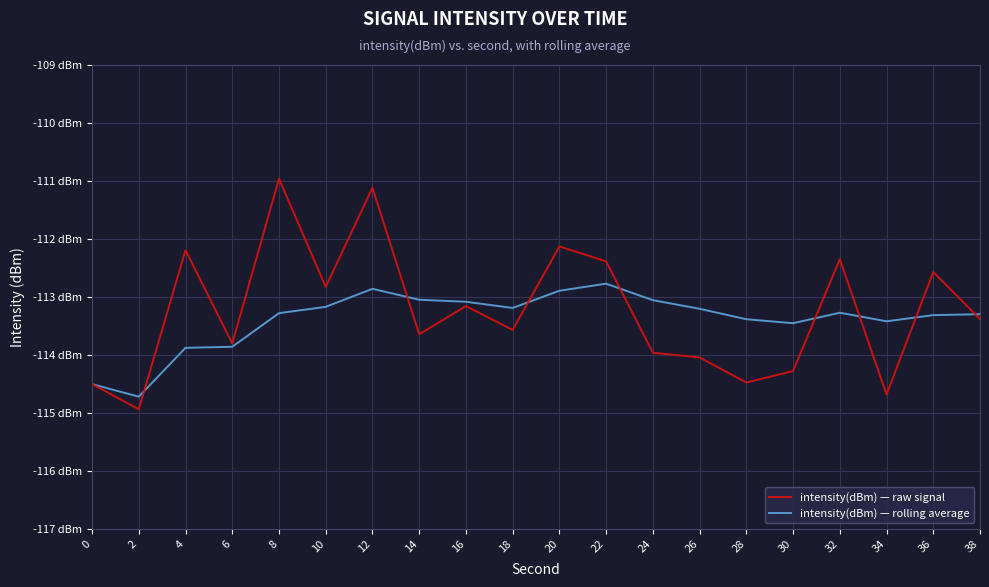

What are all the series names shown in the legend?

intensity(dBm) — raw signal, intensity(dBm) — rolling average